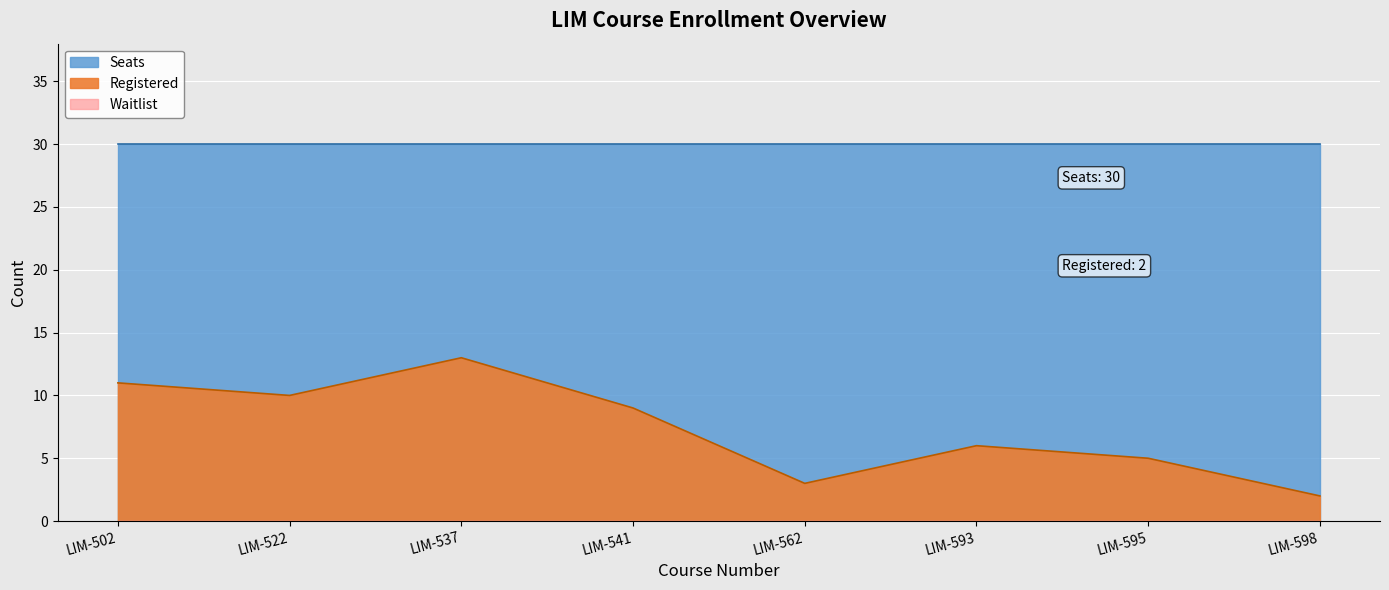

What is the value of the Seats point at the 2nd from the left?

30